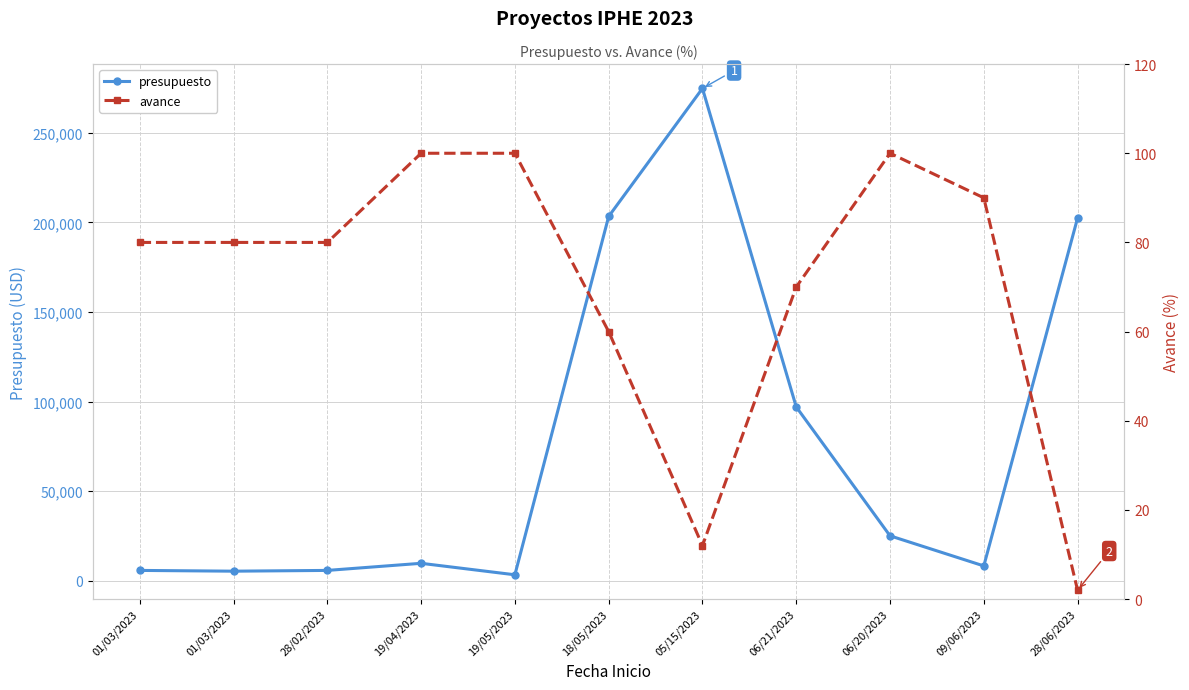

What is the smallest value displayed?

2.0